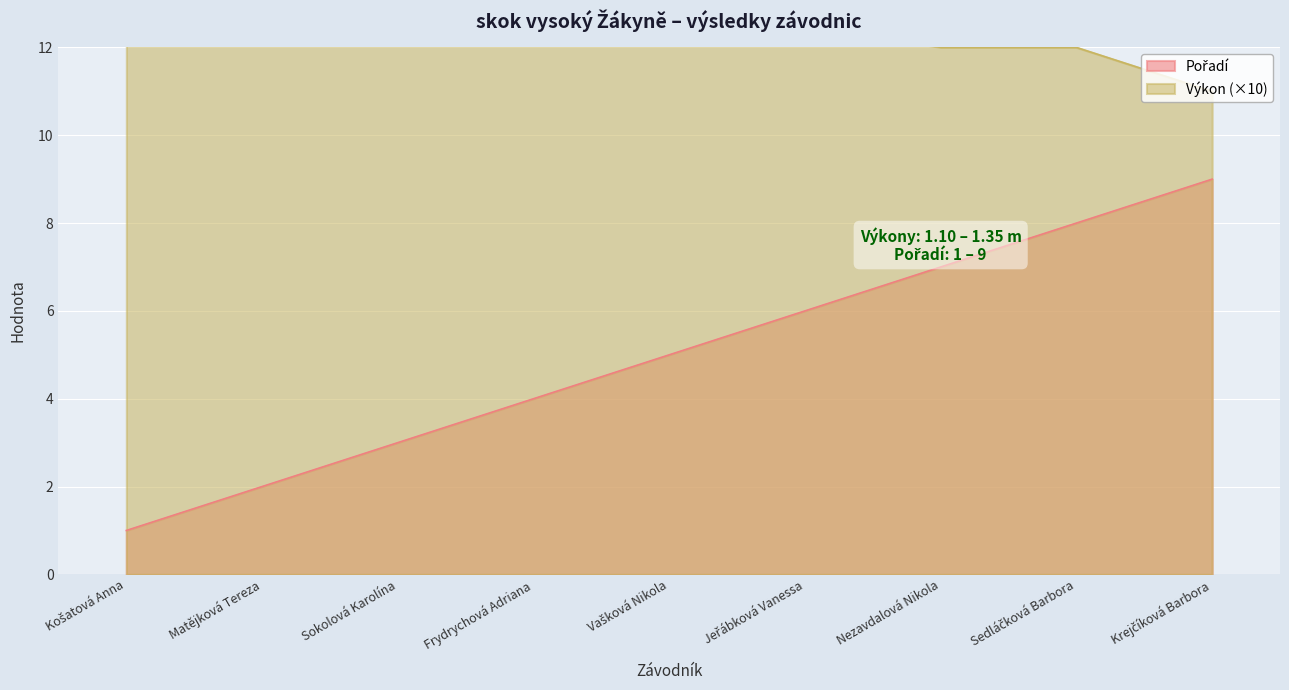

Is it true that Výkon equals 13.0 at Frydrychová Adriana?

True